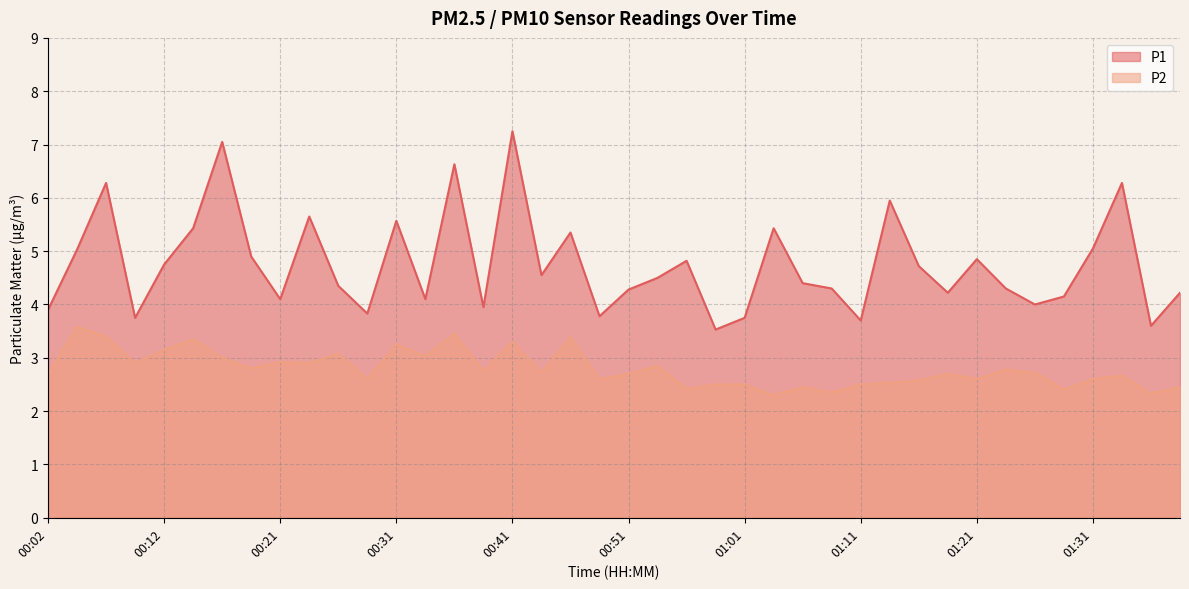

What is the sum of the P1 values at 00:12 and 00:34?

8.8